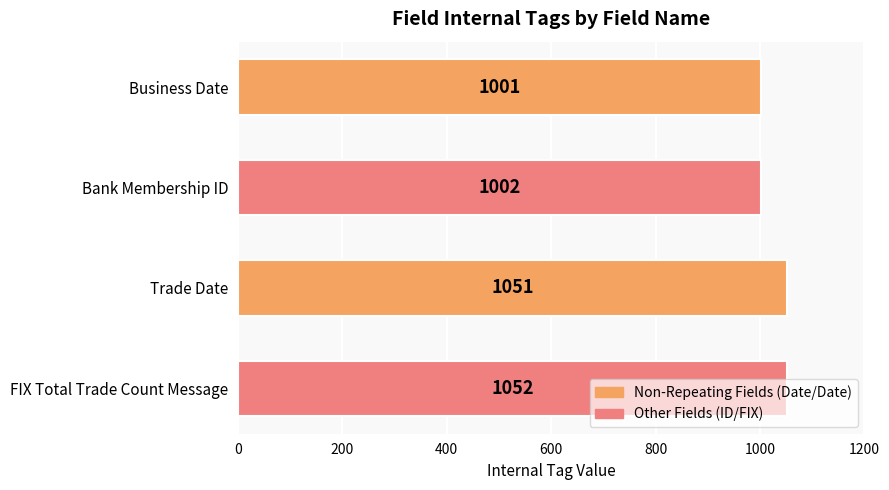

How many data points are less than 1051?

2